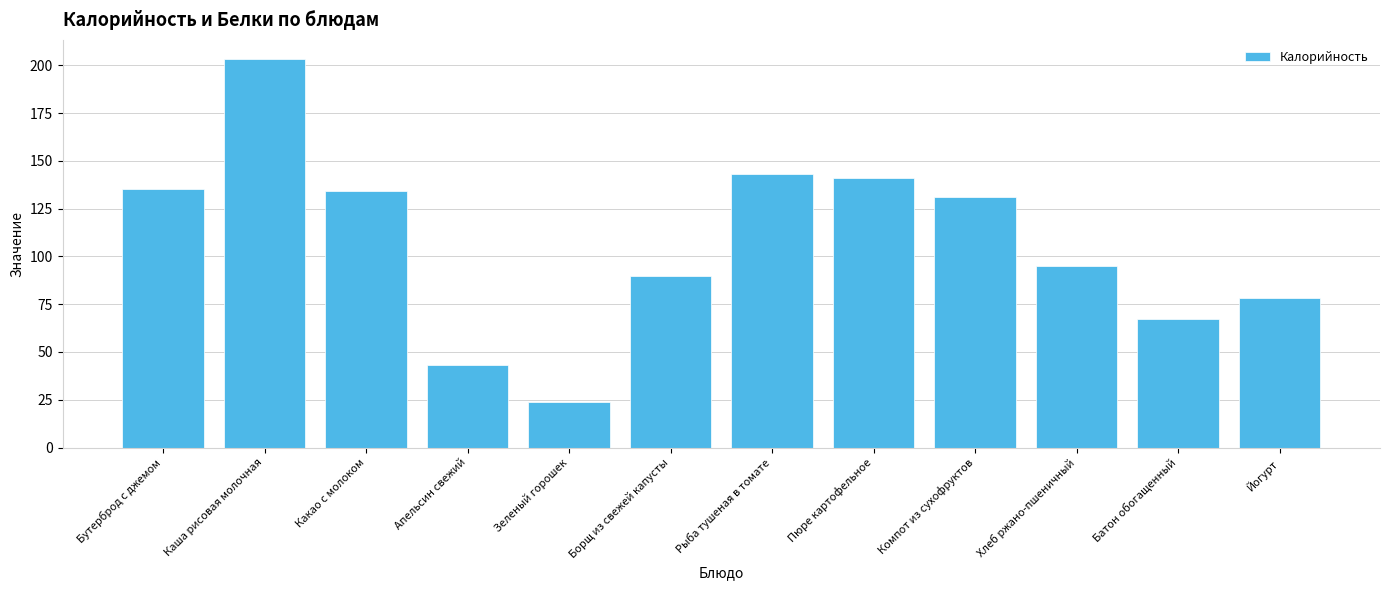

Approximately how many times larger is the value at Зеленый горошек compared to Каша рисовая молочная?

0.1